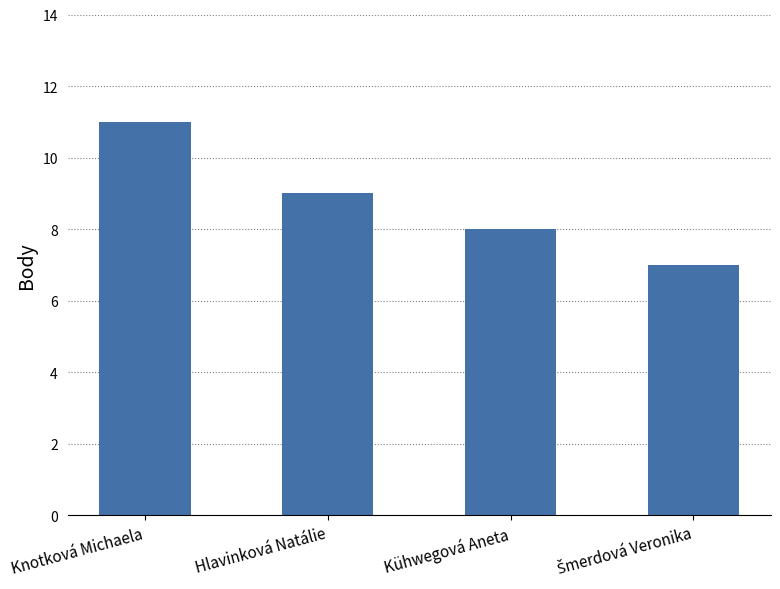

Are the bars grouped side by side (vs. stacked)?

No